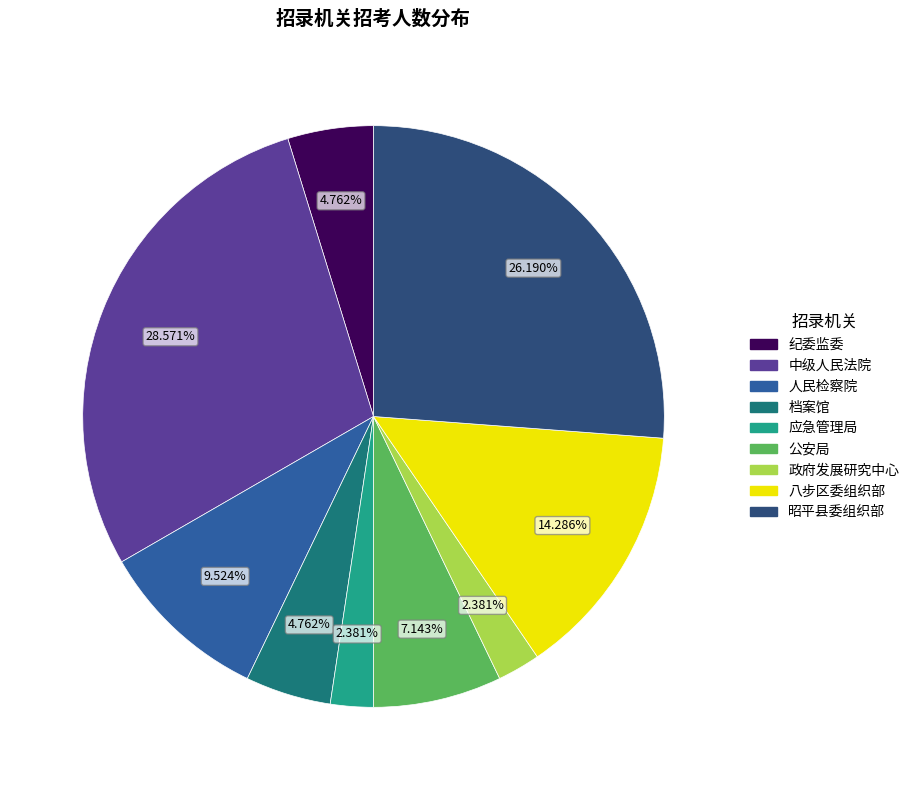

Count the number of slices in the pie.

9